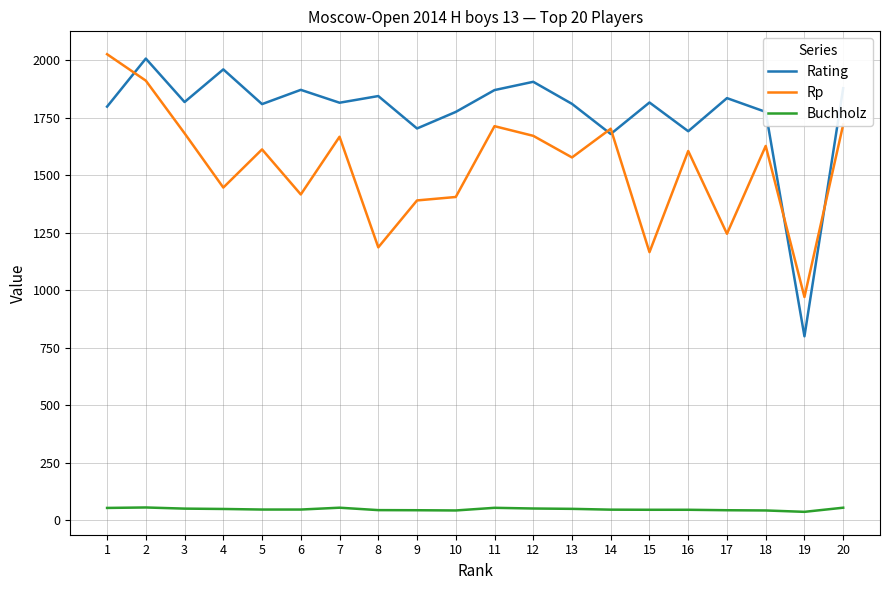

What is the total value across all series at 20?

3654.5